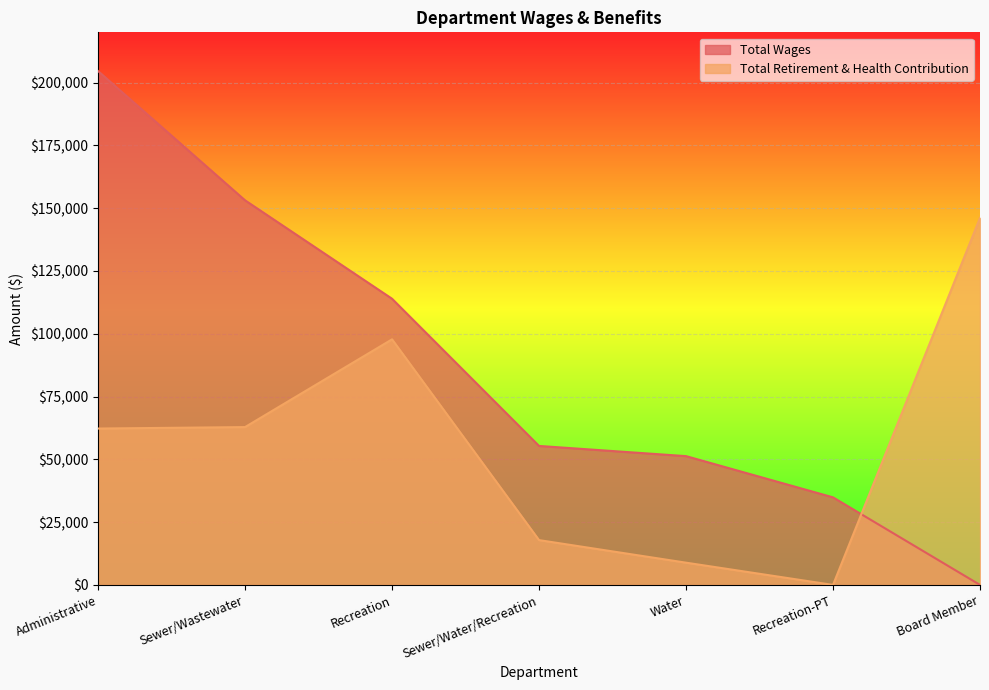

Reading left to right, list all the values displayed in this chart.

Total Wages: Administrative=204593	Sewer/Wastewater=153119	Recreation=113934	Sewer/Water/Recreation=55331	Water=51272	Recreation-PT=34861	Board Member=0
Total Retirement & Health Contribution: Administrative=62255	Sewer/Wastewater=62835	Recreation=97770	Sewer/Water/Recreation=17837	Water=8854	Recreation-PT=0	Board Member=146147